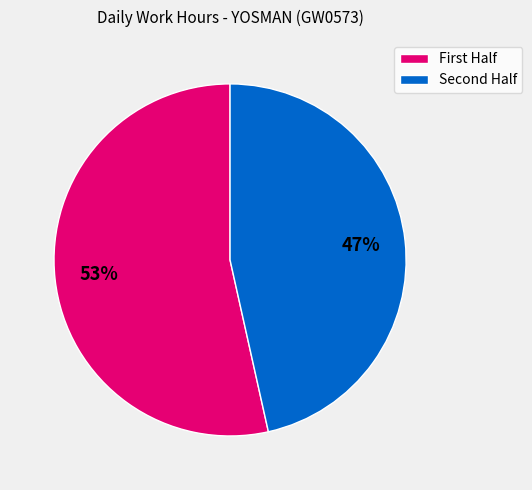

How many segments does this pie chart have?

2